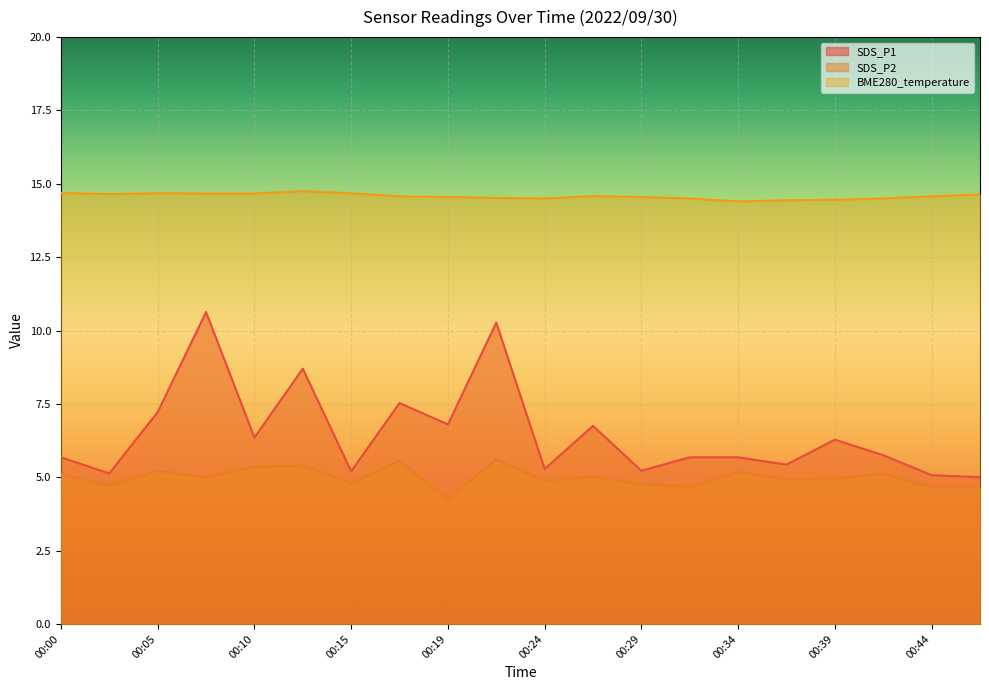

What is the minimum value shown in the chart?

4.2